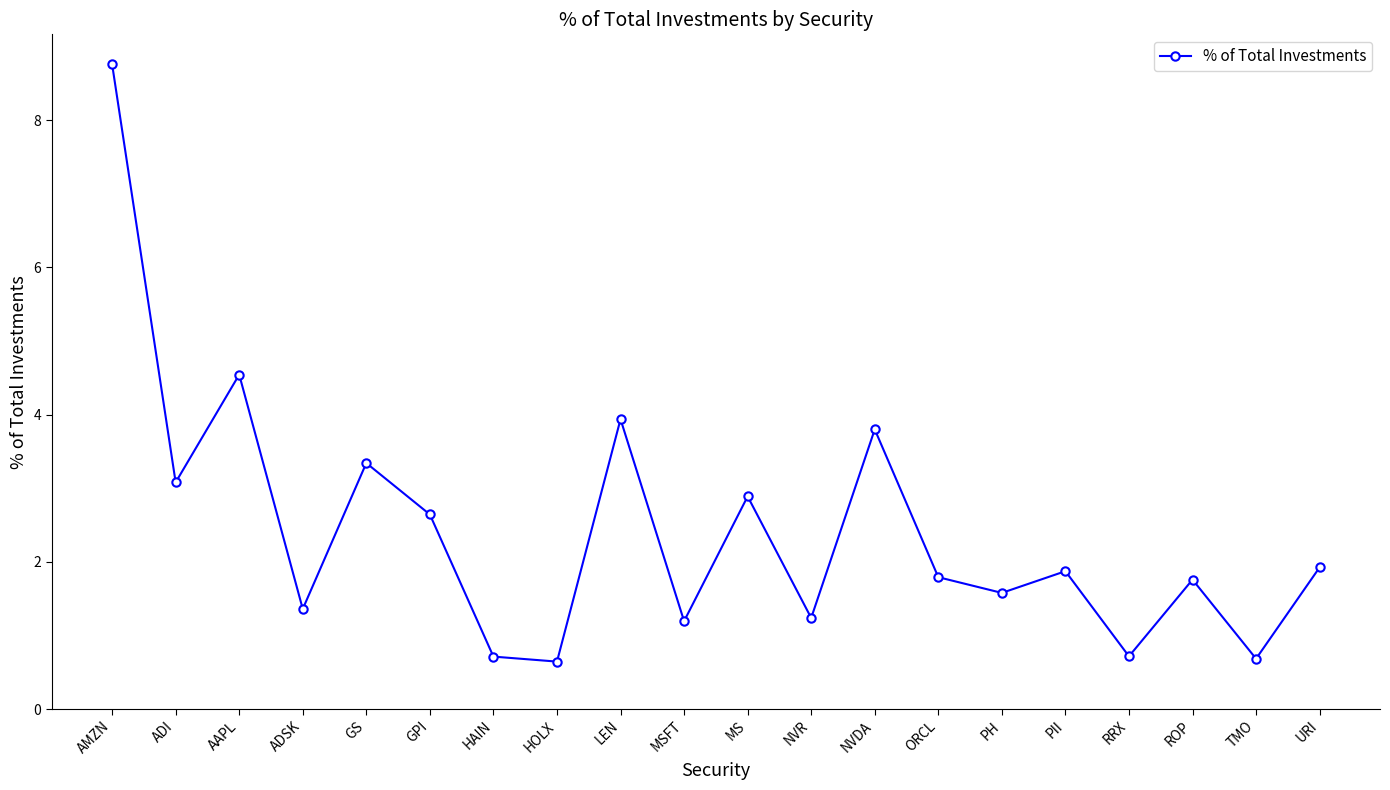

Reading left to right, transcribe all the data shown in this chart.

8.8	3.1	4.5	1.4	3.3	2.6	0.7	0.6	3.9	1.2	2.9	1.2	3.8	1.8	1.6	1.9	0.7	1.8	0.7	1.9